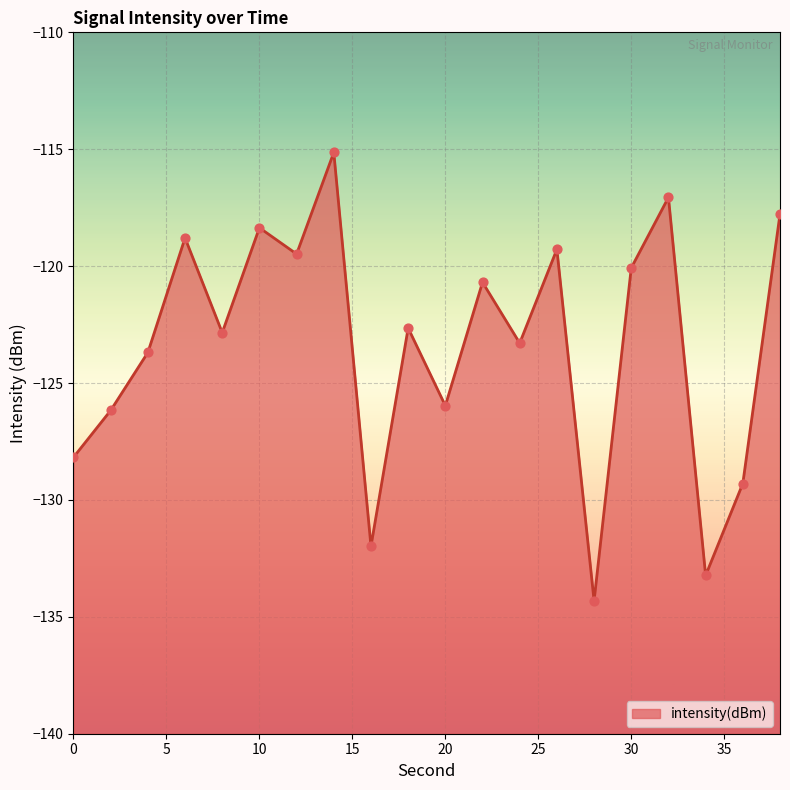

Between 38 and 36, which is larger?

38